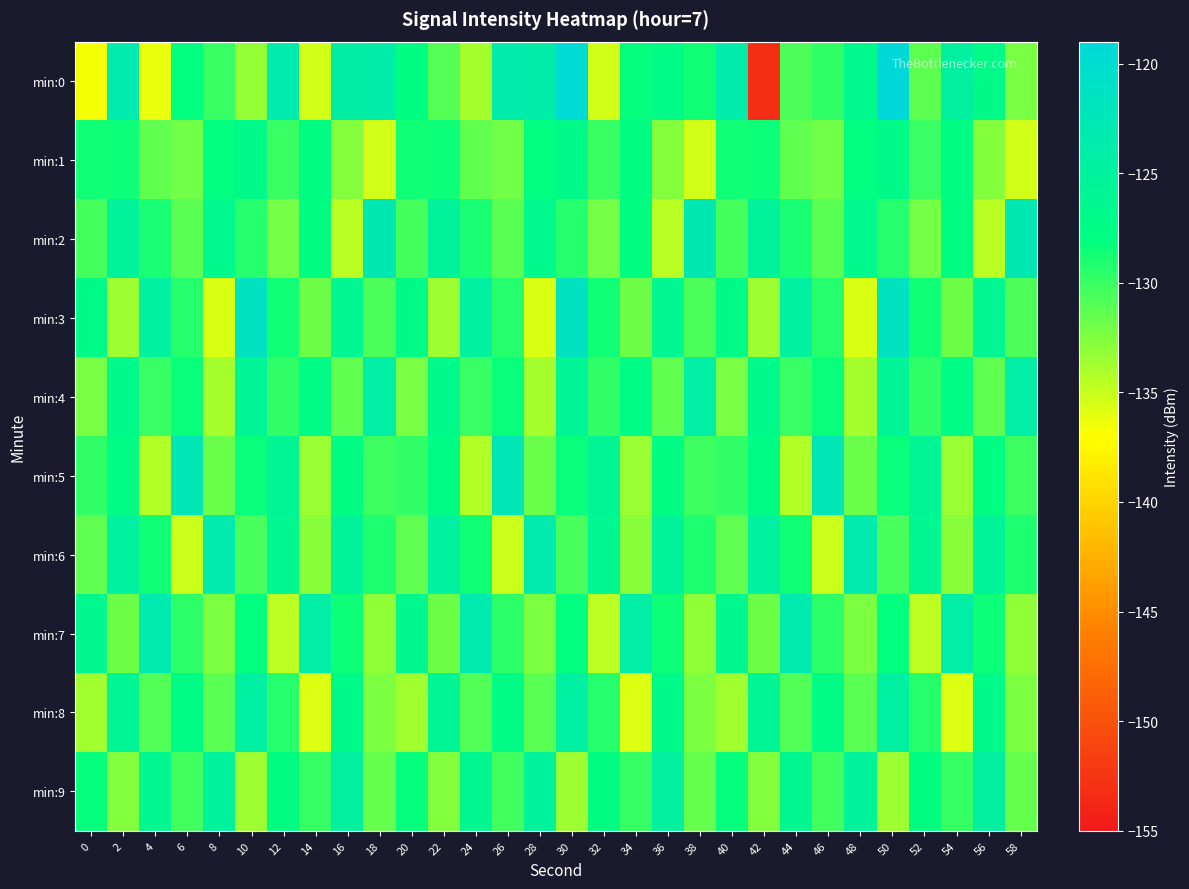

What is the difference between the highest and lowest values at 30?

14.0